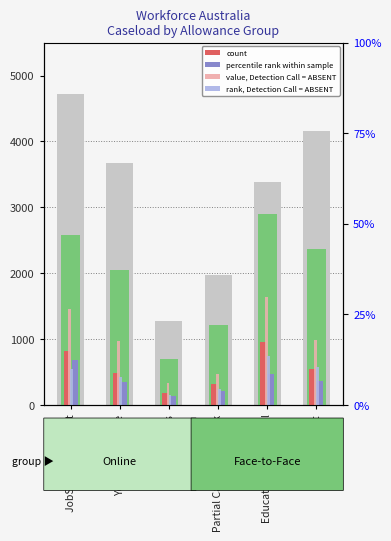

What is the label of the 6th bar from the right?

JobSeeker Payment